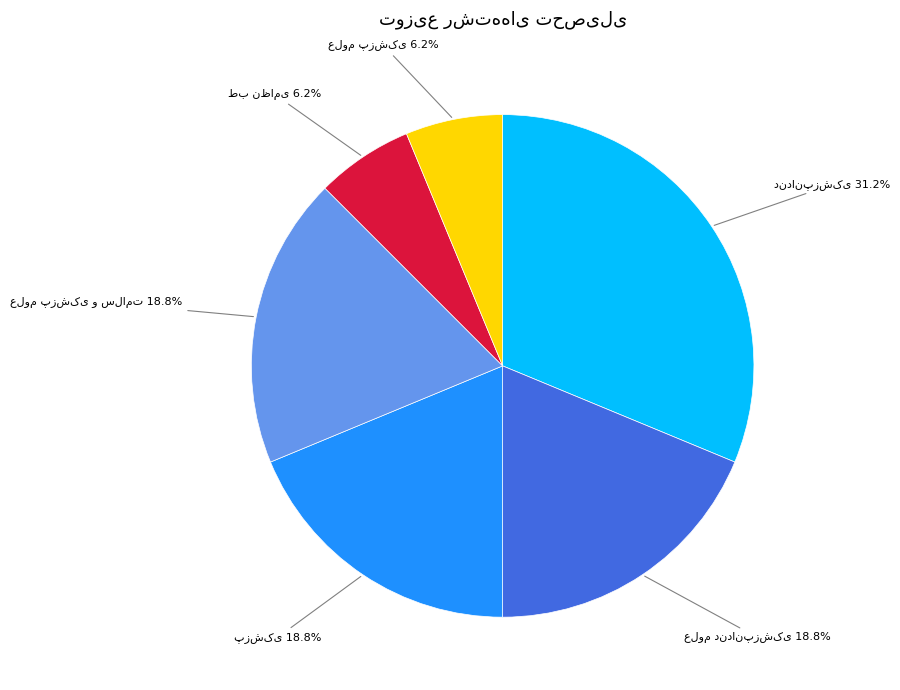

Is there any slice that represents more than half of the pie?

No